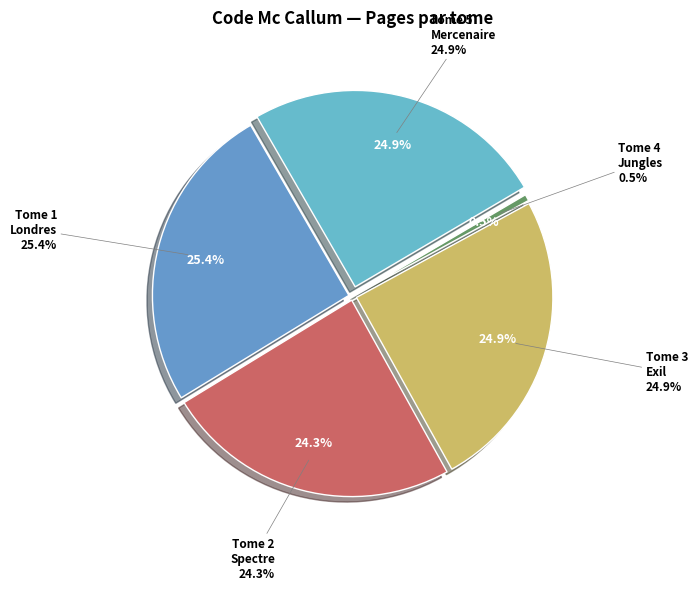

Which slice is the smallest?

Code Mc Callum, Tome 4 : Jungles